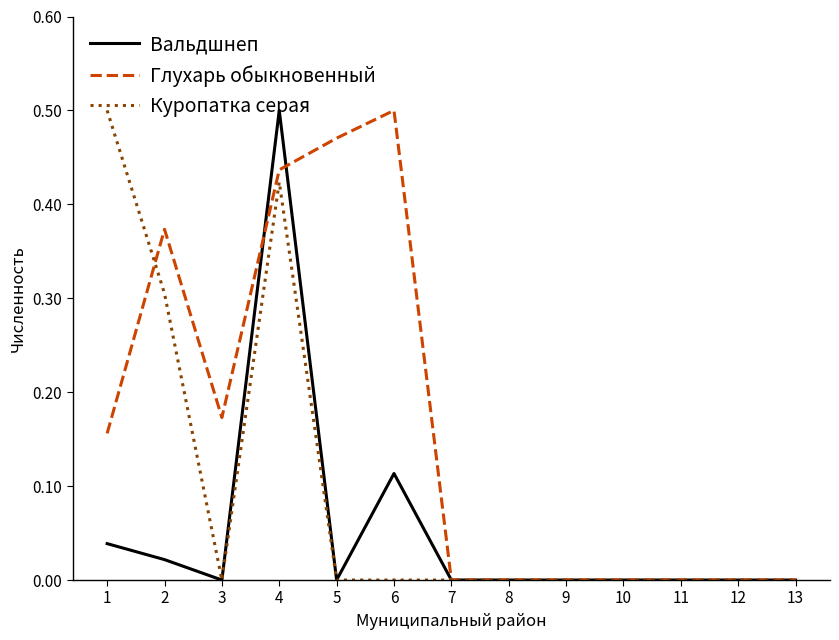

Is it true that Глухарь обыкновенный equals 0.6 at 2?

False